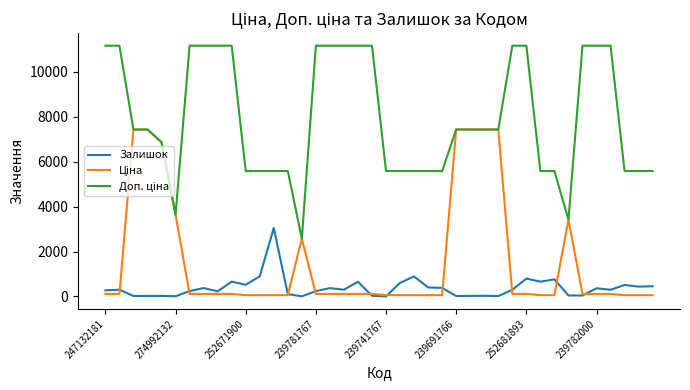

What is the greatest value displayed?

11169.0